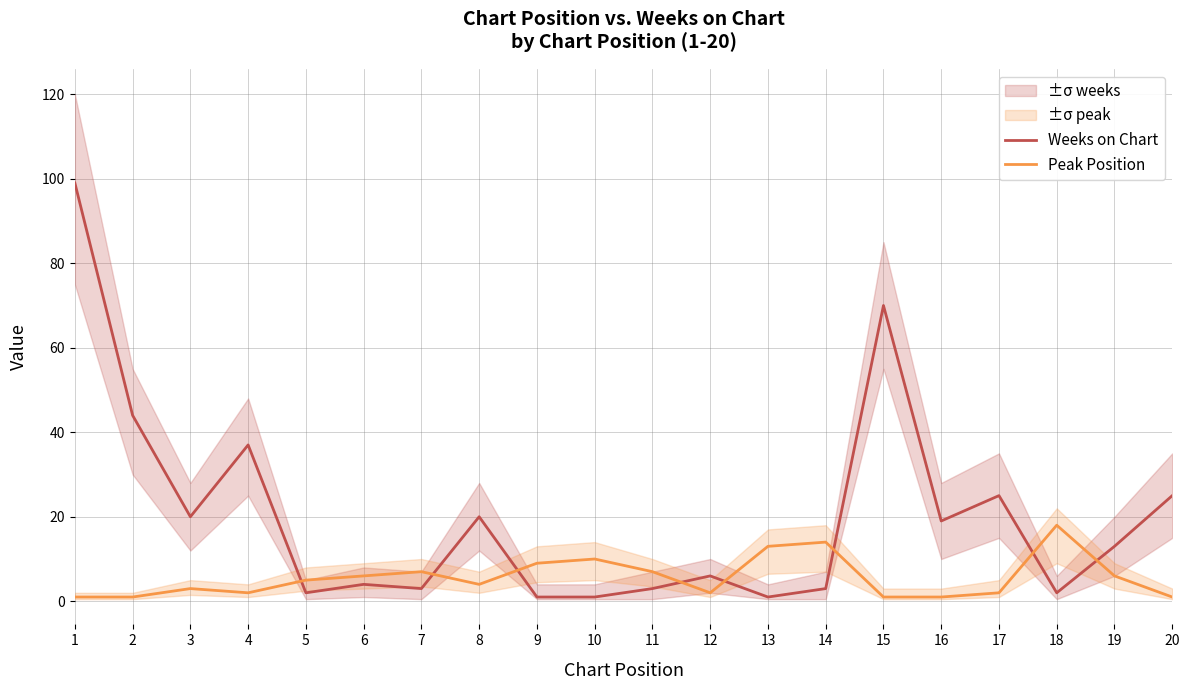

Does the chart have visible grid lines?

Yes